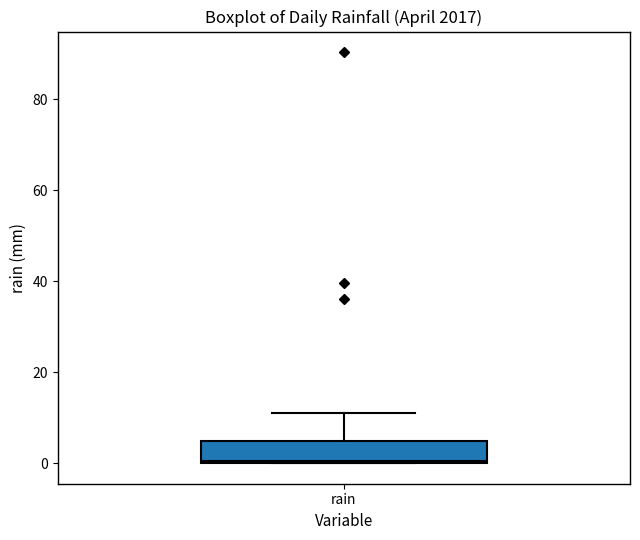

Read this box plot against the y-axis: the position of the median line, the range covered by the box, and the ends of both whiskers. The values are not printed on the chart, so give them approximately, as read against the axis.

median 0, box 0 to 4, whiskers 0 to 12